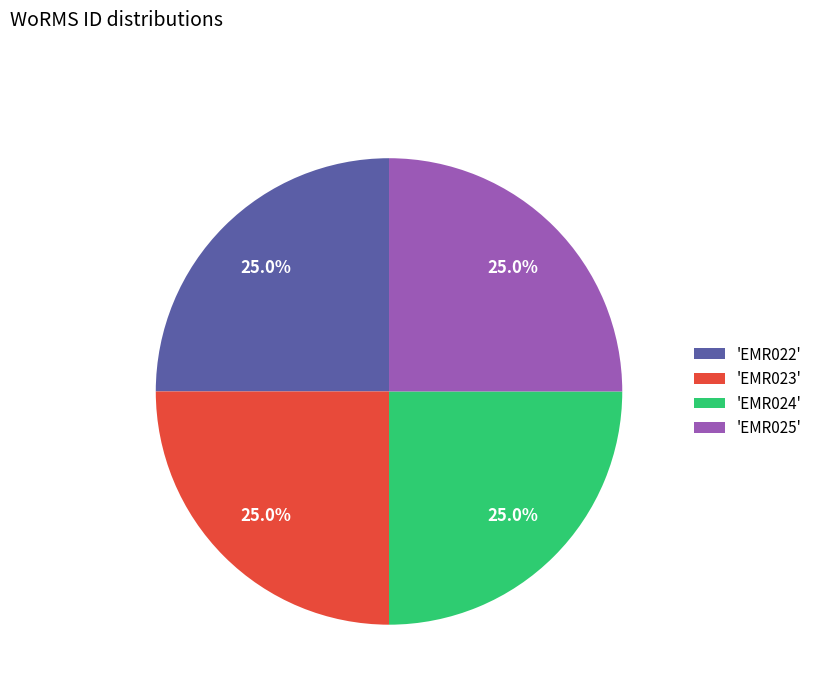

Approximately how many times larger is the value at 'EMR022' compared to 'EMR025'?

1.0